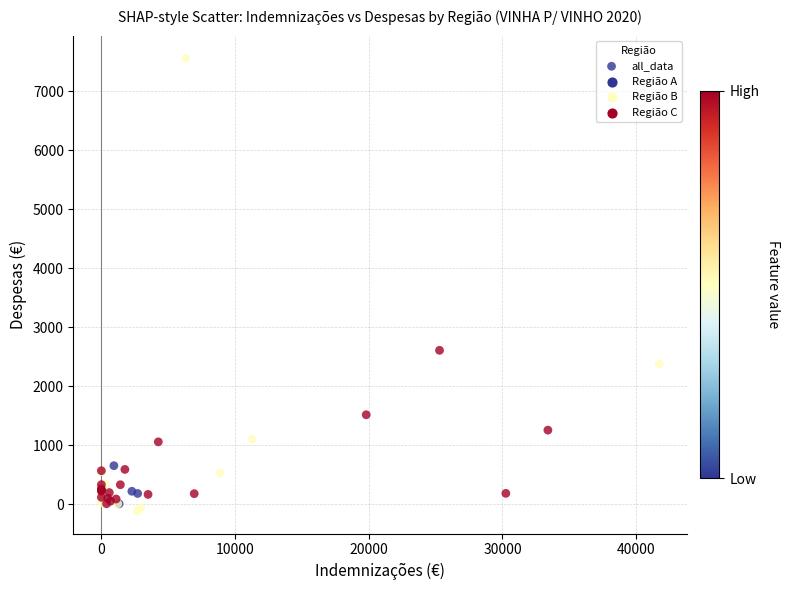

What Y value in the scatter plot is closest to 3723?

2608.3